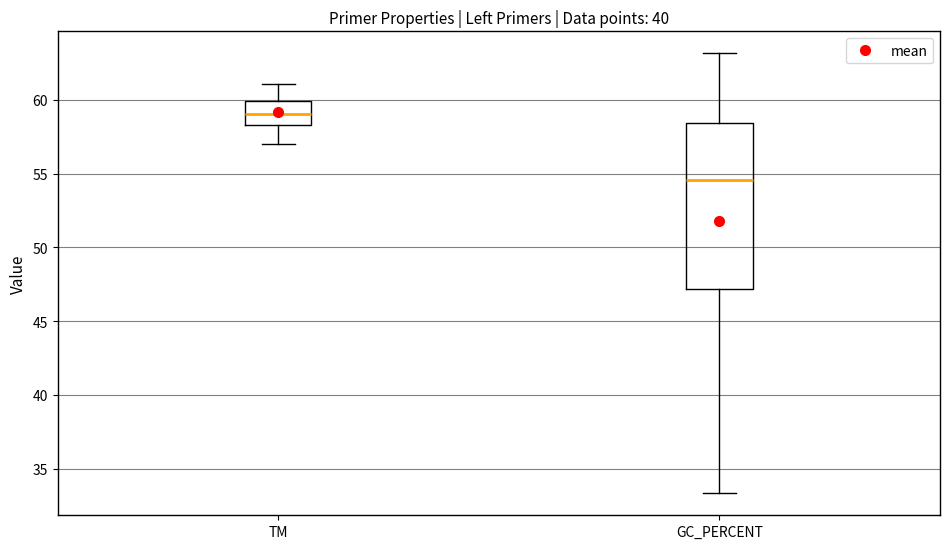

Reading left to right, read every box against the y-axis: the position of its median line, the range the box covers, and the ends of its whiskers. The values are not printed on the chart, so give them approximately, as read against the axis.

TM: median 59.0, box 58.5 to 60.0, whiskers 57.0 to 61.0
GC_PERCENT: median 54.5, box 47.0 to 58.5, whiskers 33.5 to 63.0